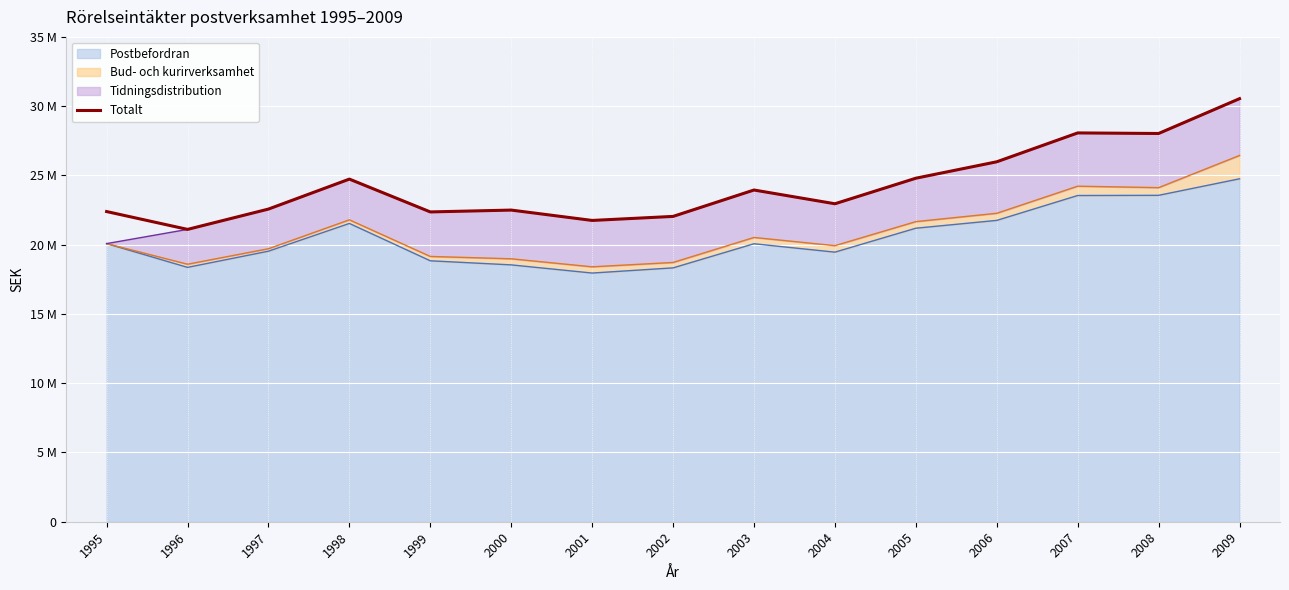

The chart shows a value of 10621576 at 2000. True or false?

False